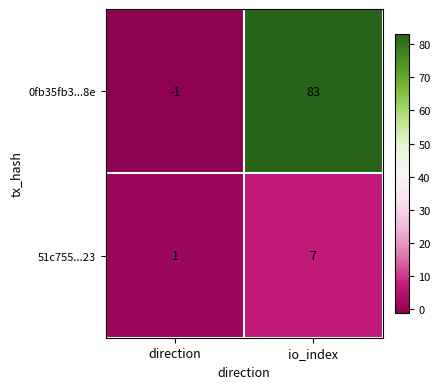

What is the total value across all series at io_index?

90